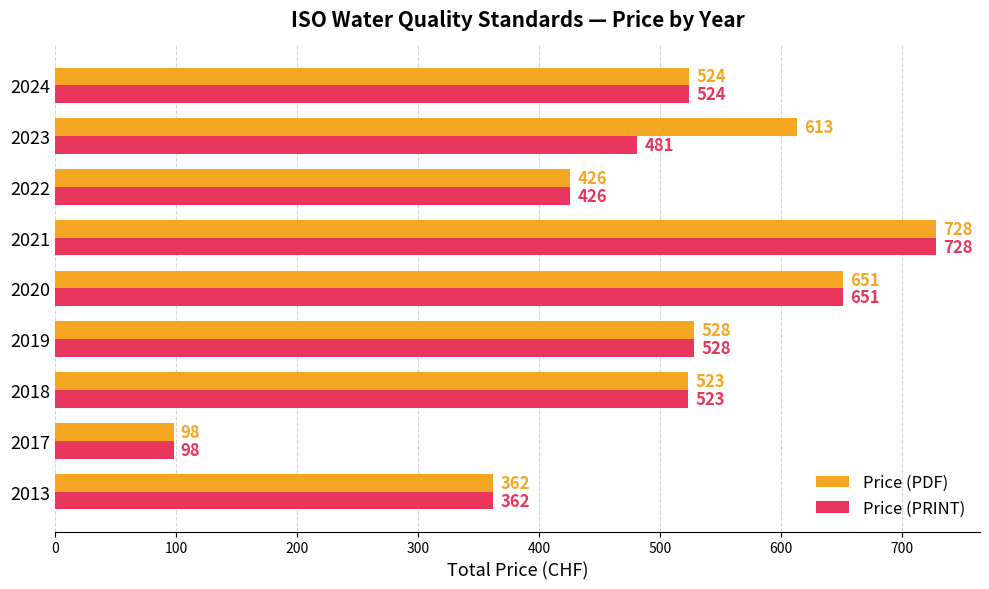

The Price (PDF) series shows 922 at 2023. True or false?

False